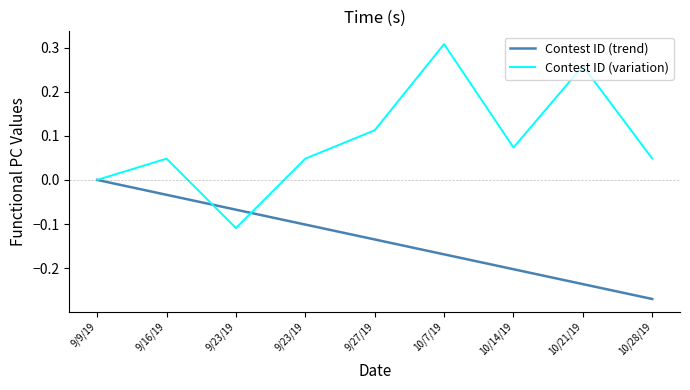

How many lines are shown in the chart?

2